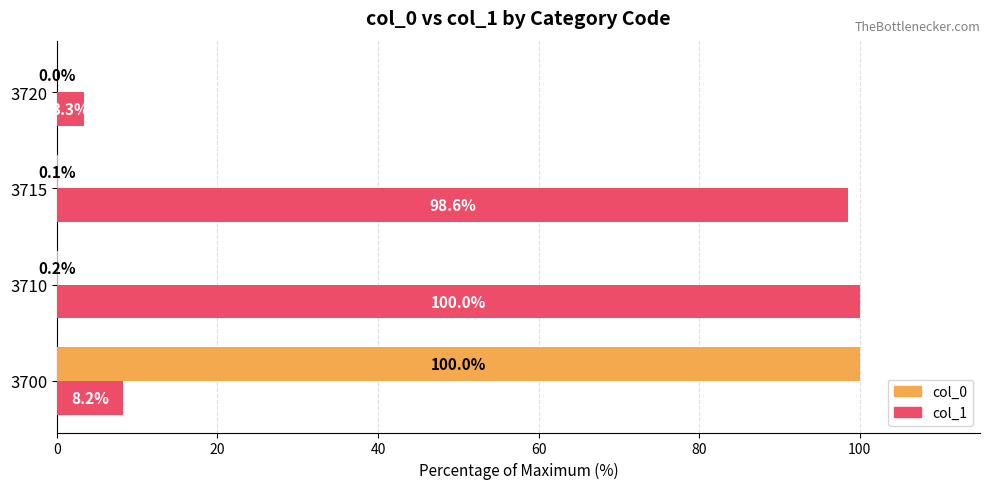

Where is col_0 nearest to the value 50?

3710